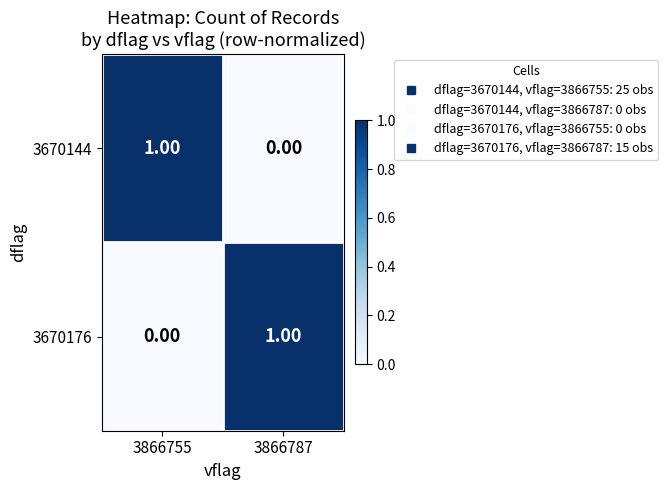

Rank the categories by 3670144 value from highest to lowest.

3866755, 3866787